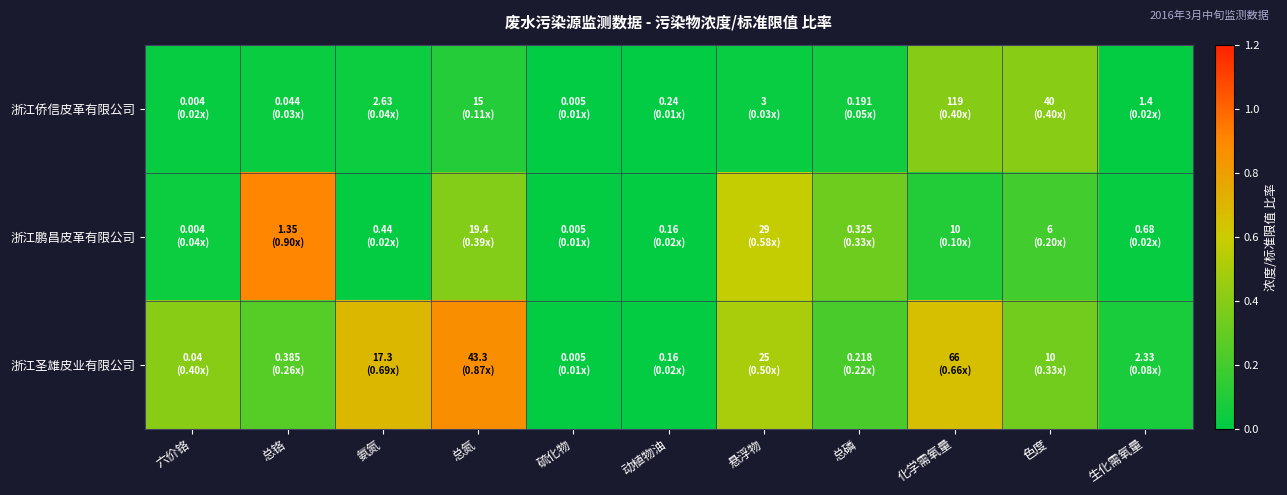

What is the spread (max minus min) of values at 总磷?

0.3